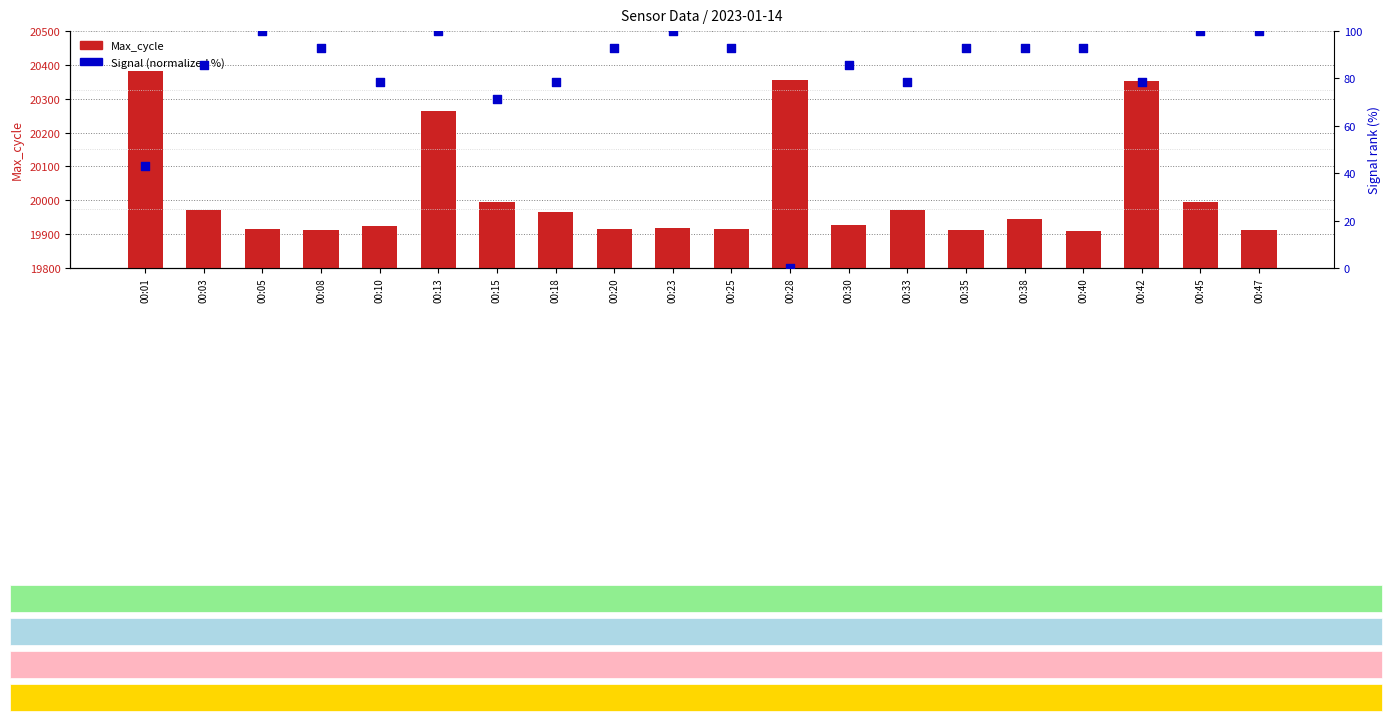

At how many categories does at least one series exceed 11835?

20